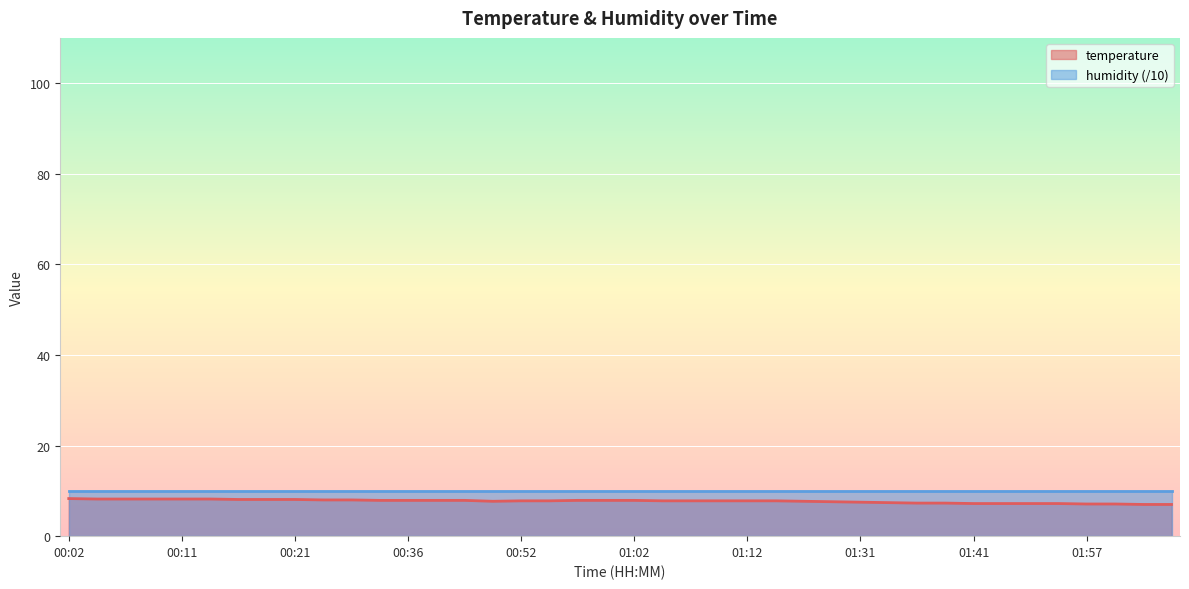

Reading left to right, transcribe all the data shown in this chart.

00:02=8.3	00:04=8.2	00:07=8.2	00:09=8.2	00:11=8.2	00:14=8.2	00:16=8.1	00:19=8.1	00:21=8.1	00:24=8.0	00:31=8.0	00:34=7.9	00:36=7.9	00:39=7.9	00:41=7.9	00:50=7.7	00:52=7.8	00:55=7.8	00:57=7.9	01:00=7.9	01:02=7.9	01:05=7.8	01:07=7.8	01:10=7.8	01:12=7.8	01:15=7.8	01:26=7.7	01:28=7.6	01:31=7.5	01:33=7.4	01:36=7.3	01:39=7.3	01:41=7.2	01:44=7.2	01:46=7.2	01:49=7.2	01:57=7.1	01:59=7.1	02:02=7.0	02:04=7.0